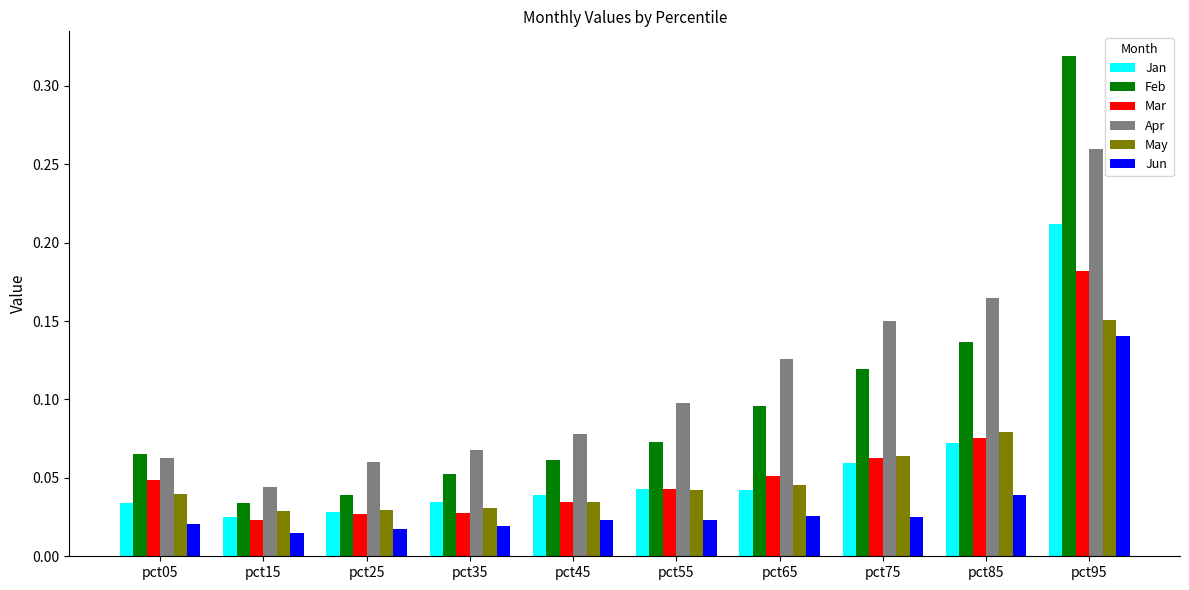

What is the sum of all Mar values?

0.6